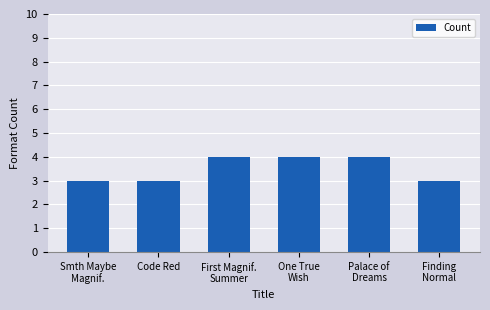

Read the value at First Magnif.
Summer.

4